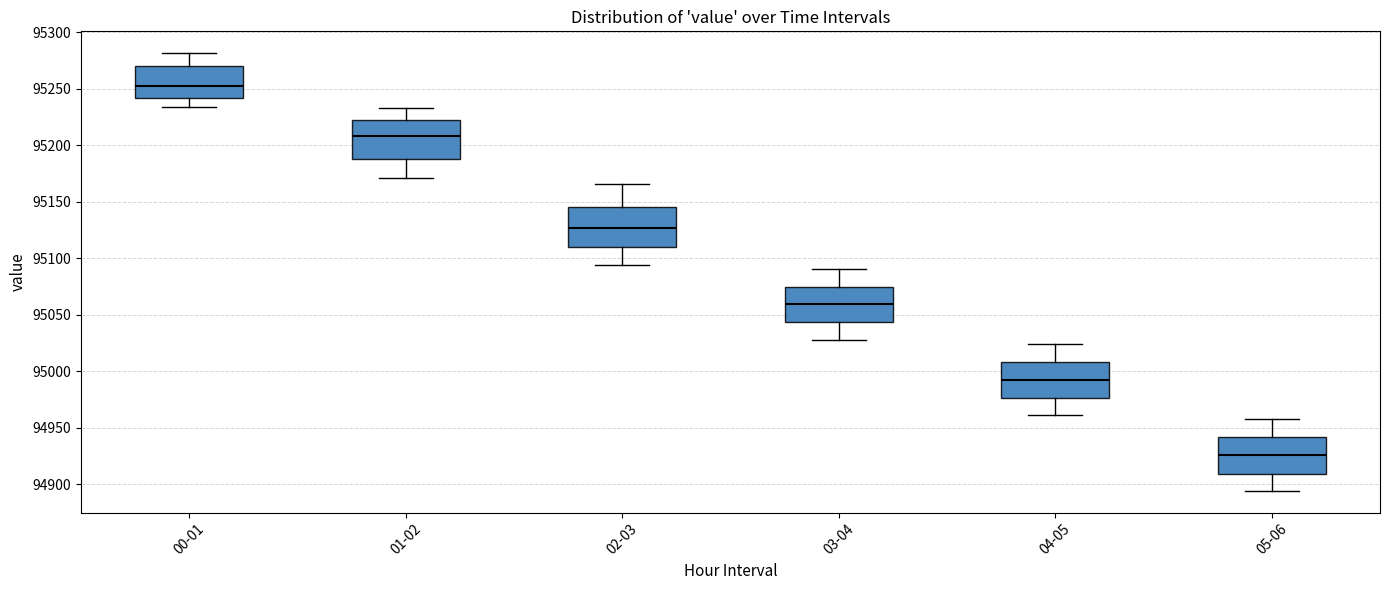

Which box's median line is the highest?

00-01